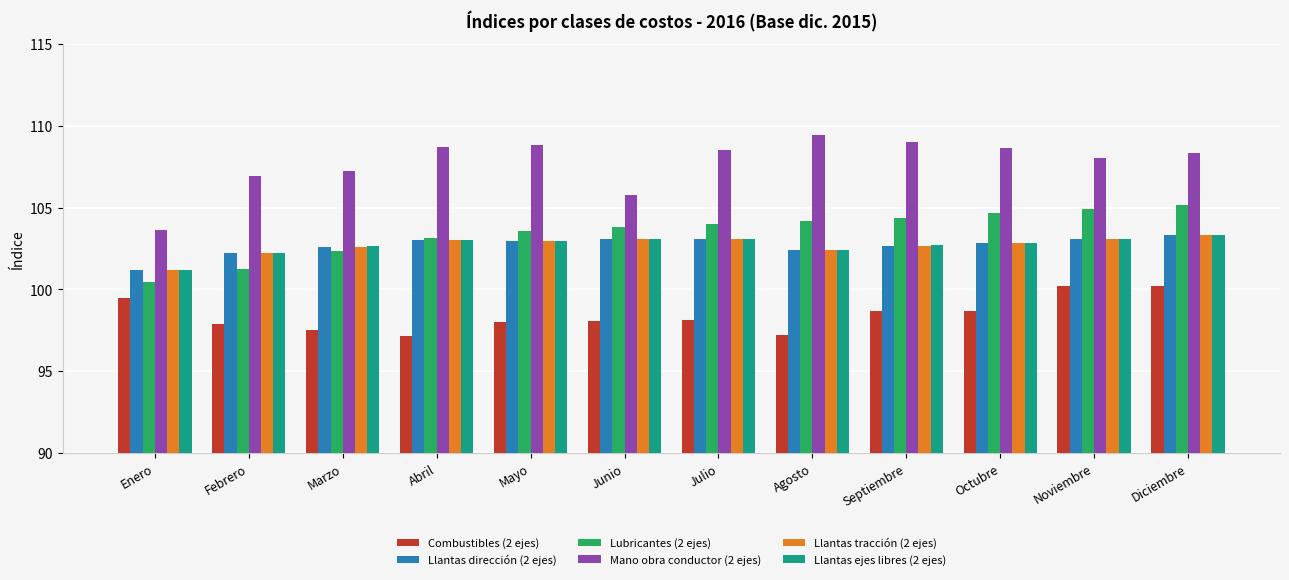

What is the average value of the Mano obra conductor (2 ejes) series?

107.7